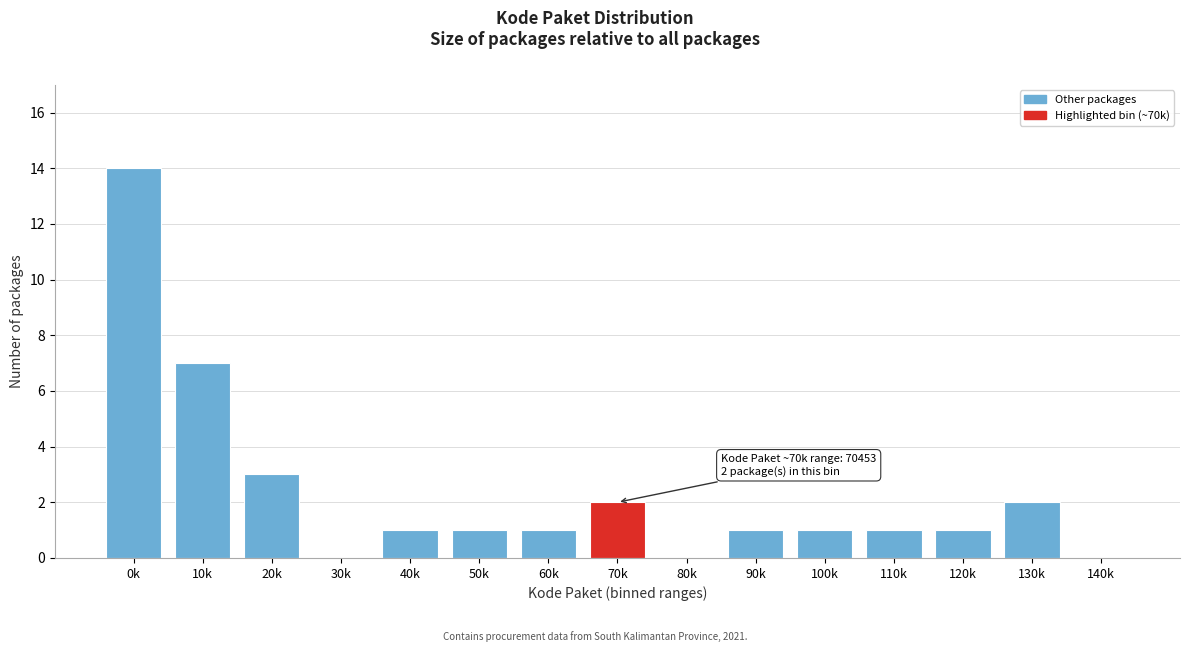

Reading right to left, extract all data points from this chart.

140k=0	130k=2	120k=1	110k=1	100k=1	90k=1	80k=0	70k=2	60k=1	50k=1	40k=1	30k=0	20k=3	10k=7	0k=14